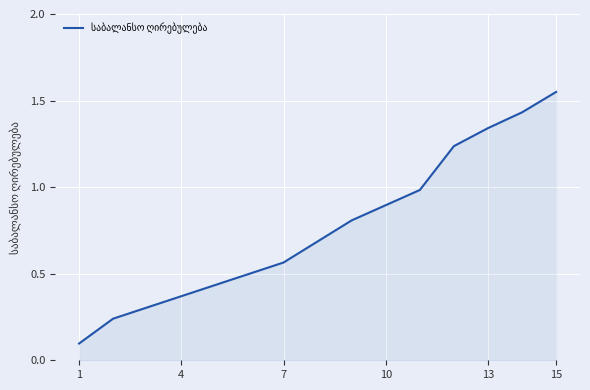

True or false: the data has more than 2 interior local peaks.

False